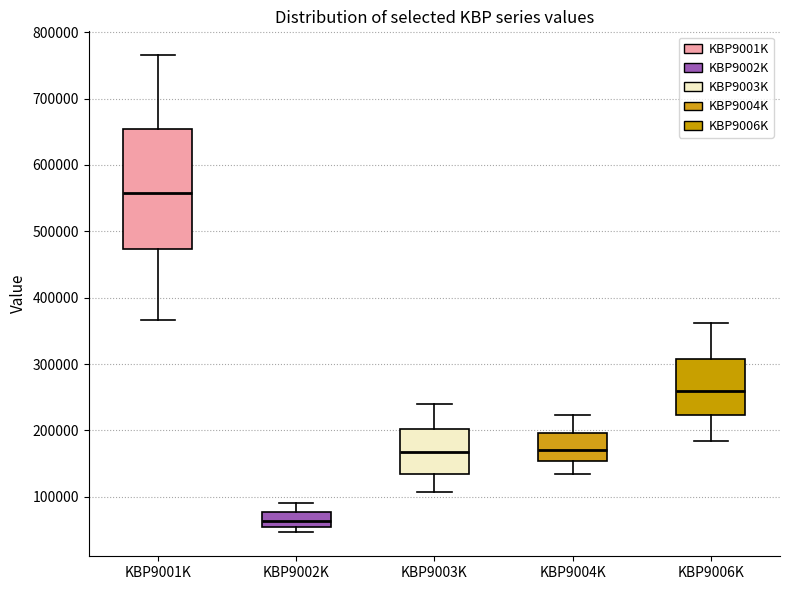

Reading left to right, transcribe this box plot: for each box, give where its median line is, the range the box spans, and where its two whiskers end, as read against the y-axis. The values are not printed on the chart, so give them approximately, as read against the axis.

KBP9001K: median 560000, box 470000 to 650000, whiskers 370000 to 770000
KBP9002K: median 60000, box 50000 to 80000, whiskers 50000 (just below the box's lower edge) to 90000
KBP9003K: median 170000, box 130000 to 200000, whiskers 110000 to 240000
KBP9004K: median 170000, box 150000 to 200000, whiskers 130000 to 220000
KBP9006K: median 260000, box 220000 to 310000, whiskers 180000 to 360000